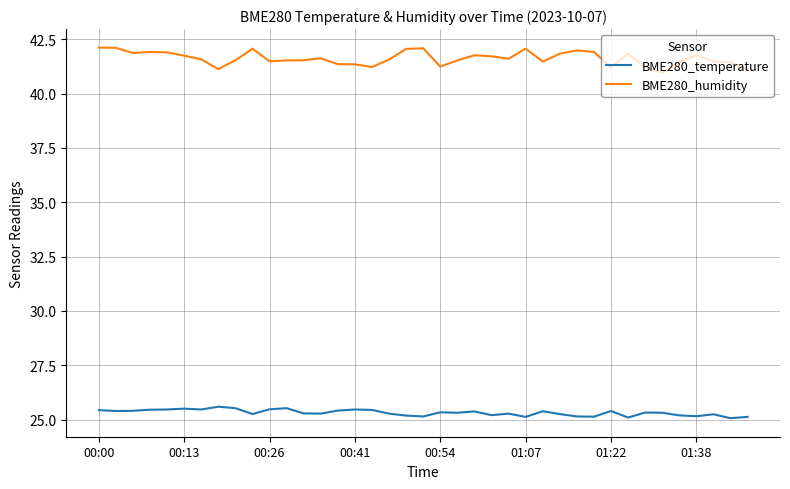

At how many categories does at least one series exceed 39?

39